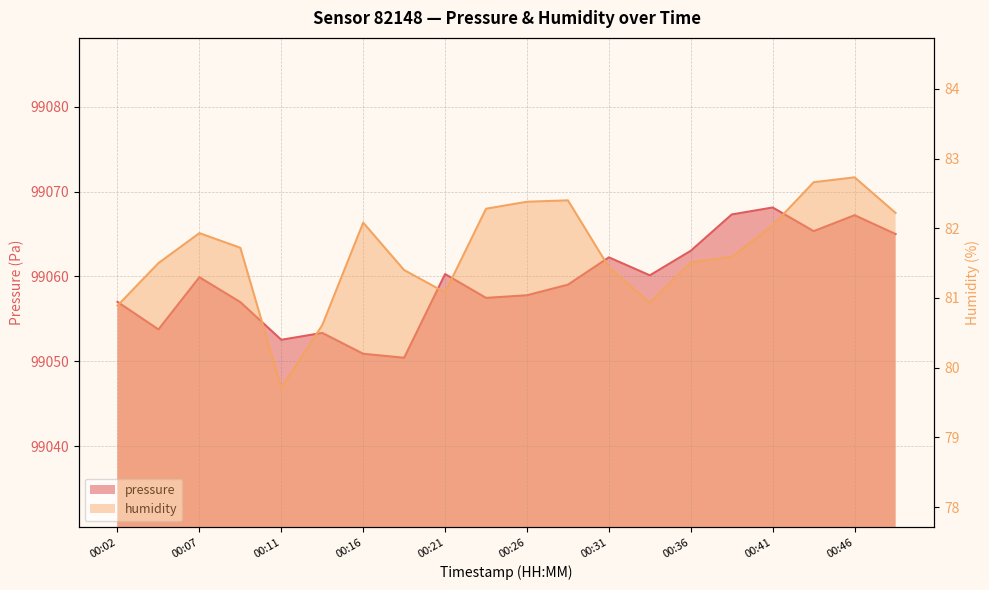

At which label does humidity first exceed 81?

00:04